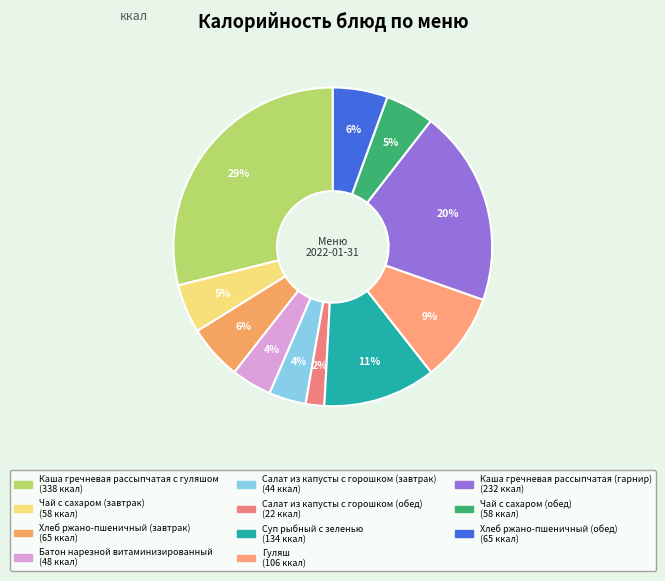

What percentage is the Салат из капусты с горошком (завтрак) slice, to the nearest percent?

4%